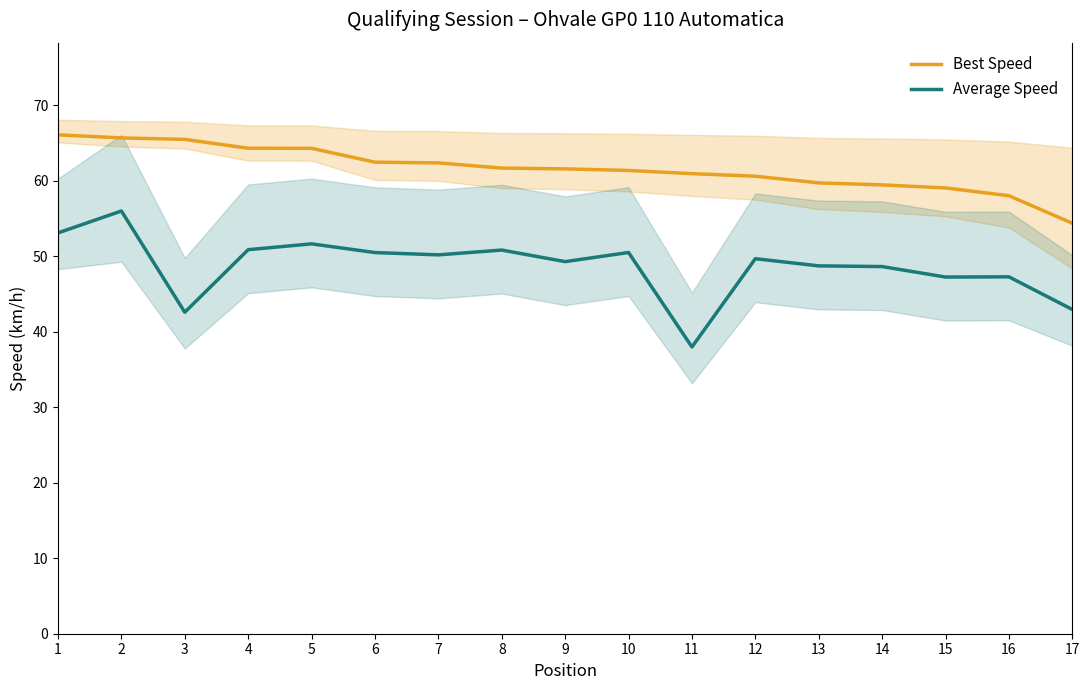

What is the difference between the maximum and minimum values in the Best Speed series?

11.7